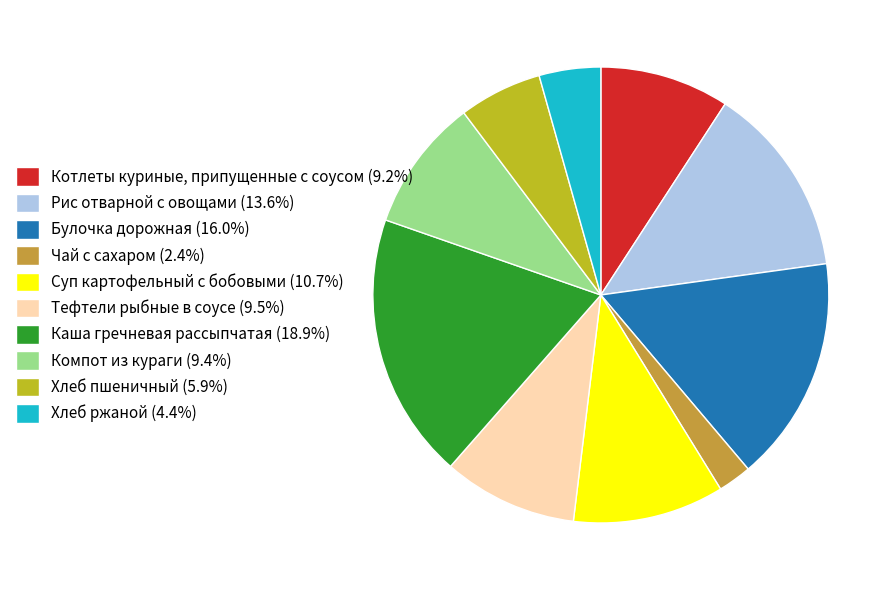

How many segments does this pie chart have?

10